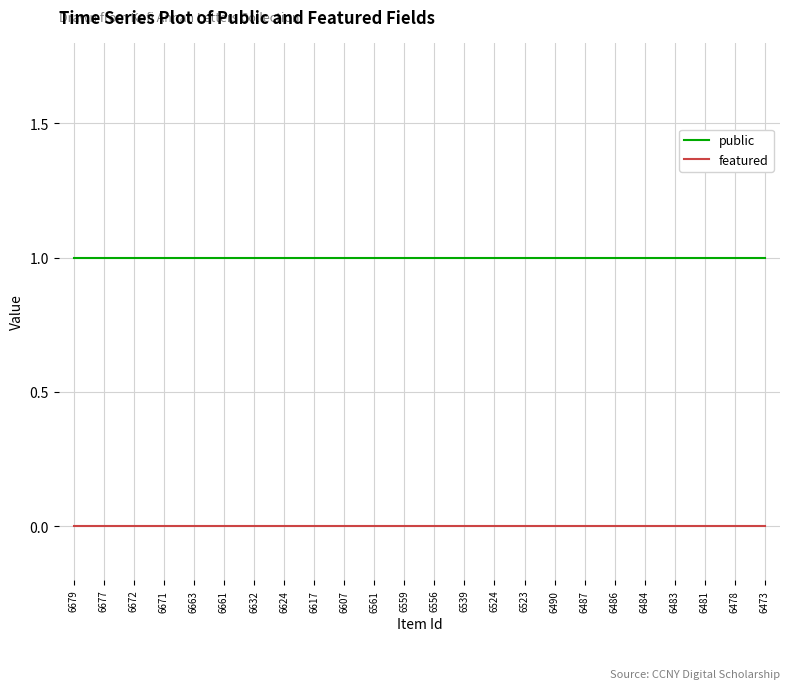

The featured series shows 0 at 6473. True or false?

True